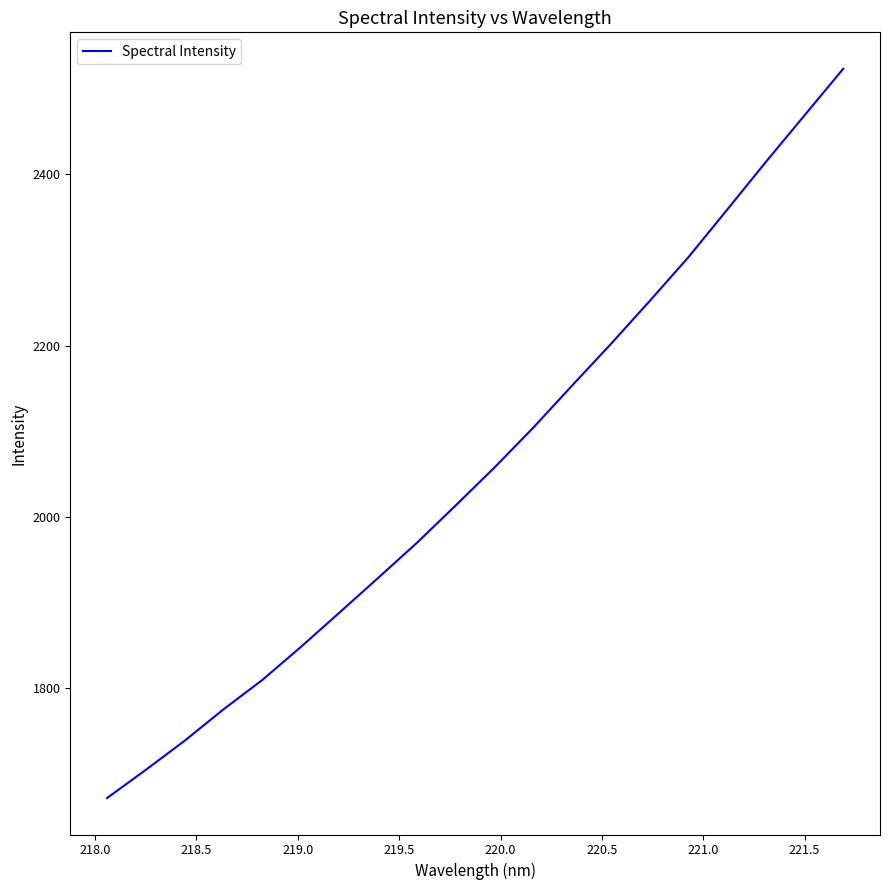

What is the smallest value displayed?

1672.0